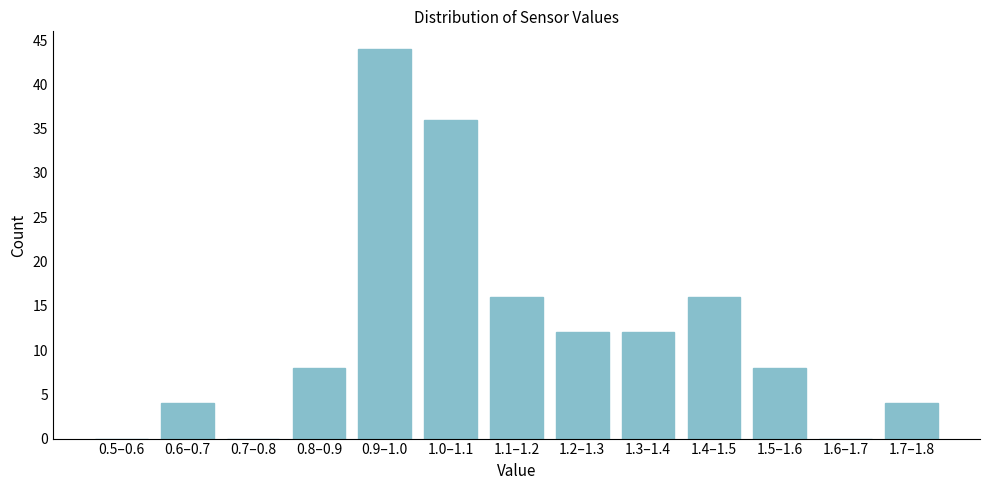

Reading left to right, what are all the values shown in this chart?

0.5–0.6=0	0.6–0.7=4	0.7–0.8=0	0.8–0.9=8	0.9–1.0=44	1.0–1.1=36	1.1–1.2=16	1.2–1.3=12	1.3–1.4=12	1.4–1.5=16	1.5–1.6=8	1.6–1.7=0	1.7–1.8=4